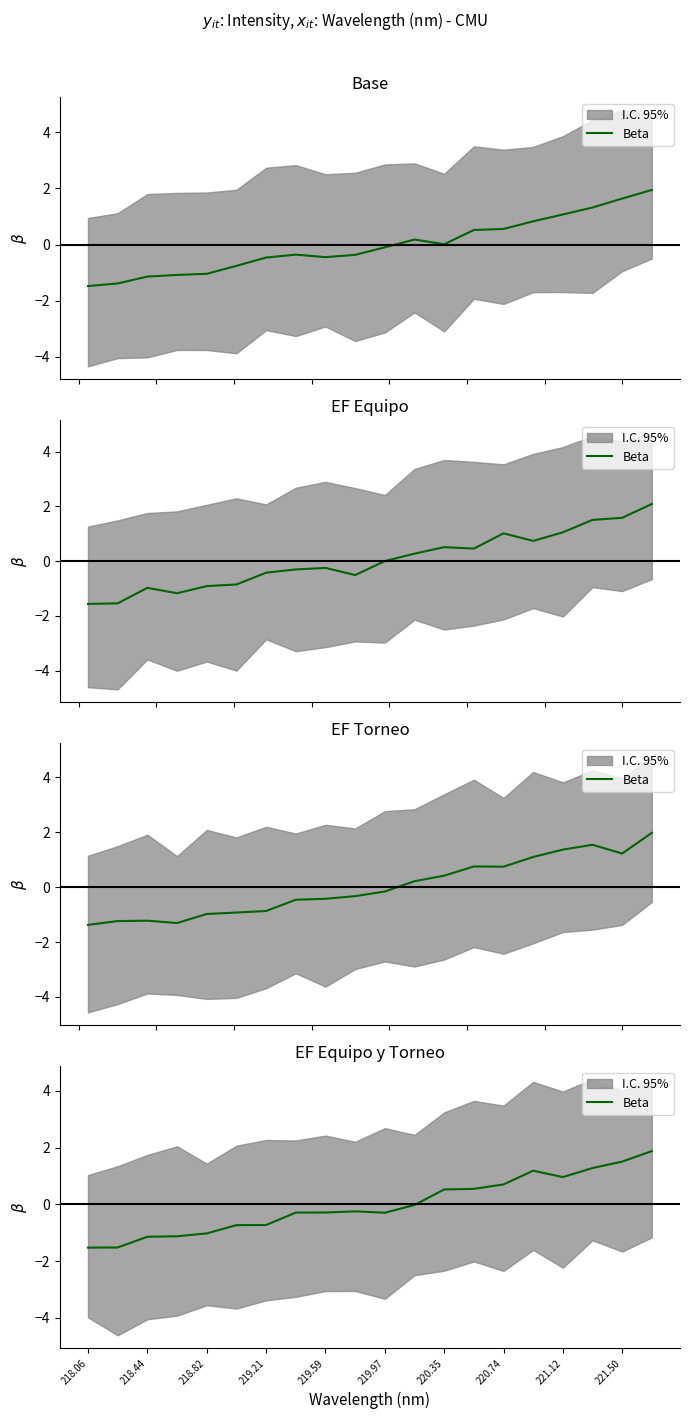

What is the smallest value displayed?

-1.5